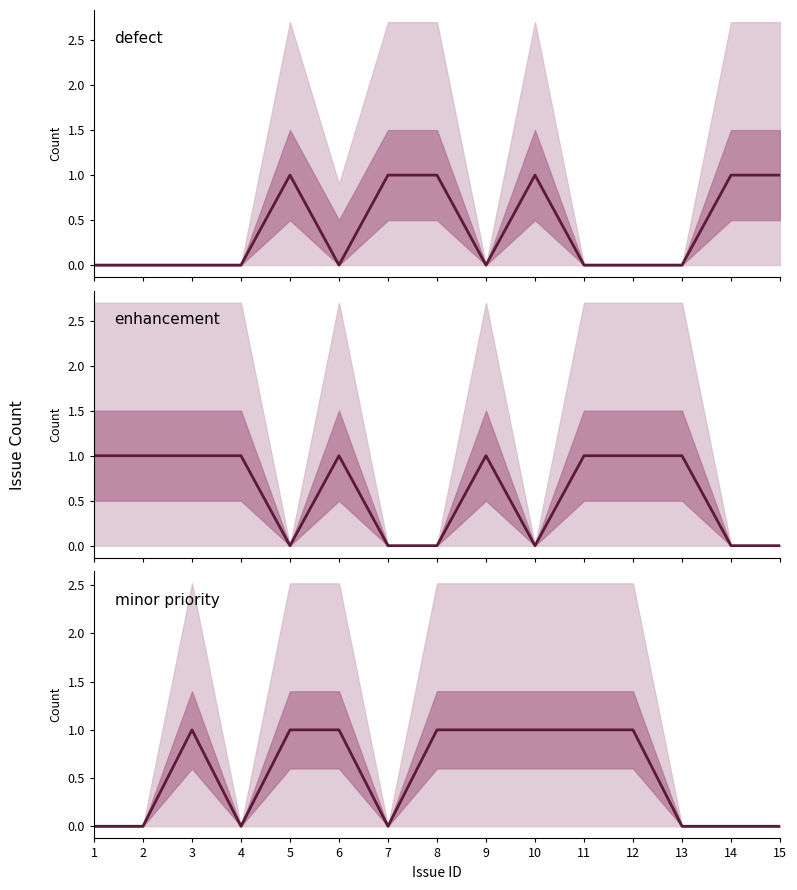

The value of enhancement at 14 is 1. True or false?

False